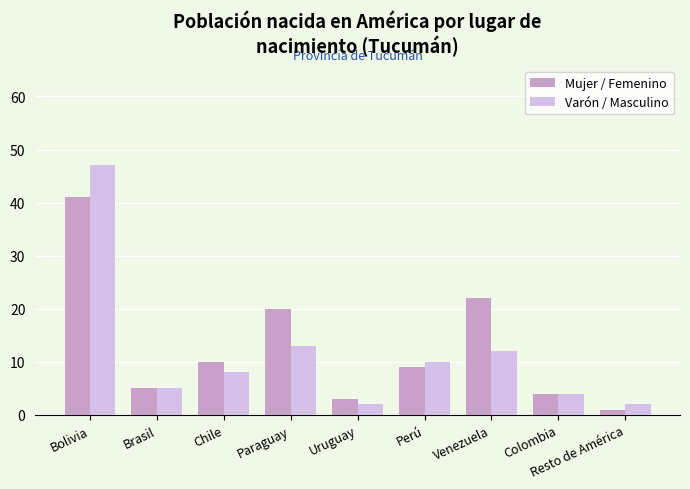

What is the difference between the Mujer / Femenino values at Bolivia and Resto de América?

40